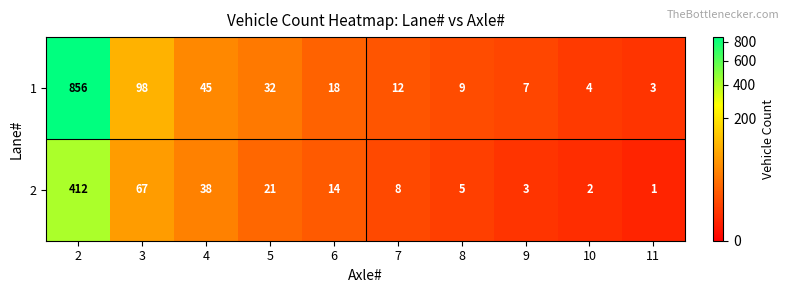

How many data points in 1 are less than 18?

5